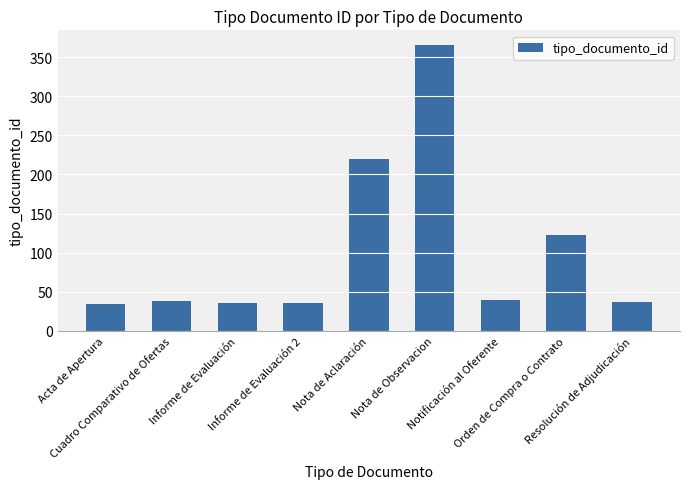

What is the approximate value at Resolución de Adjudicación?

37